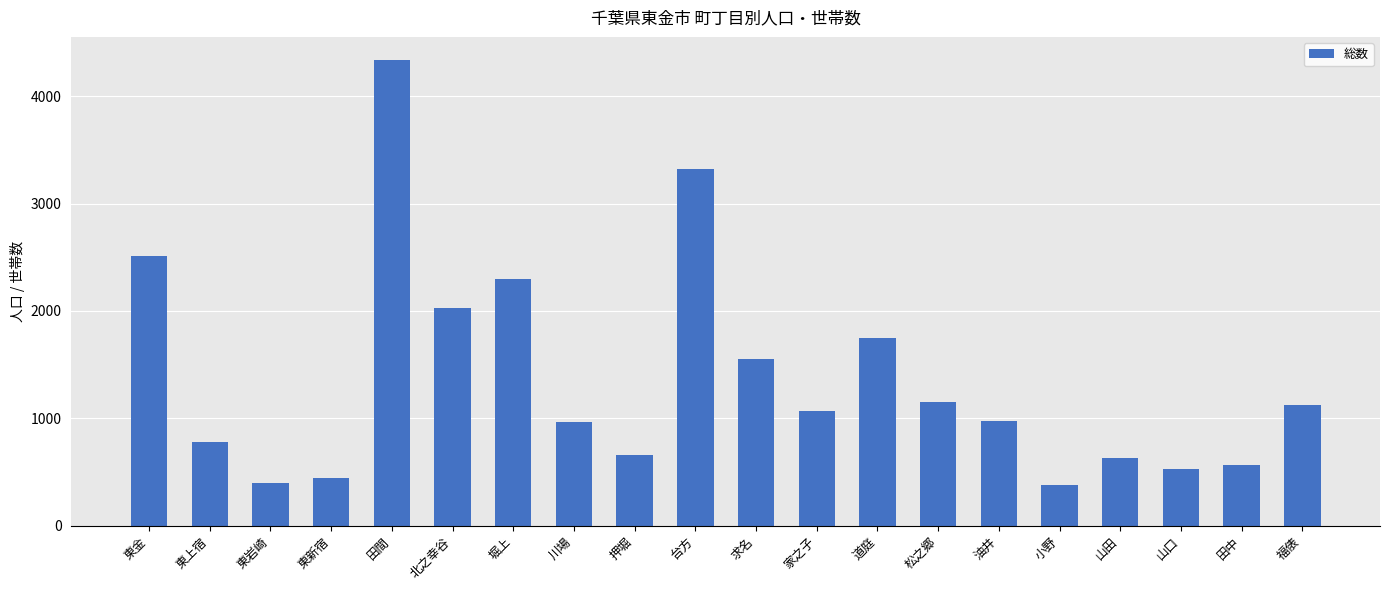

Approximately how many times larger is the value at 田間 compared to 田中?

7.7